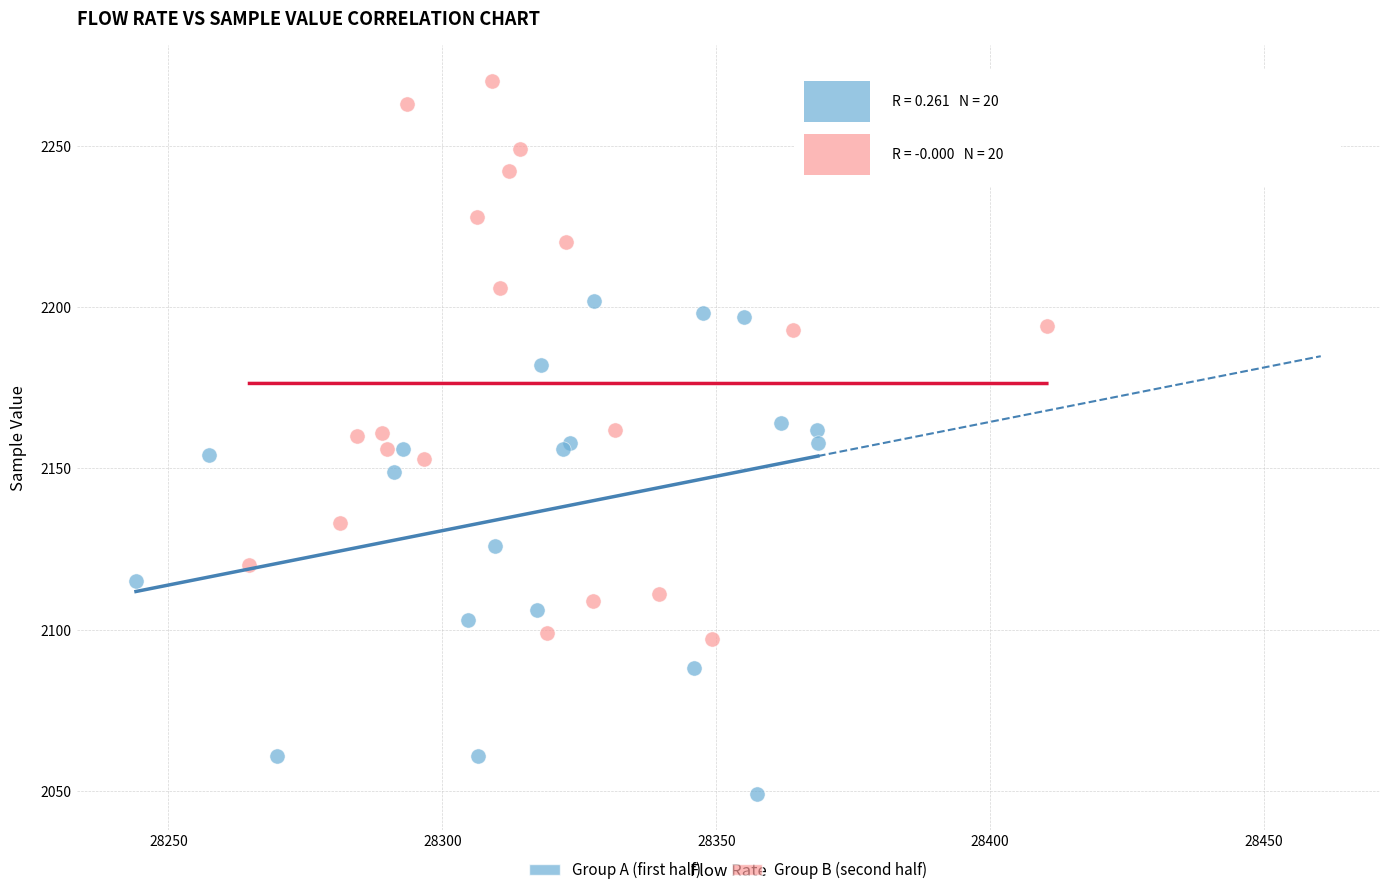

Which series contains the lowest Y value?

Group A (first half)